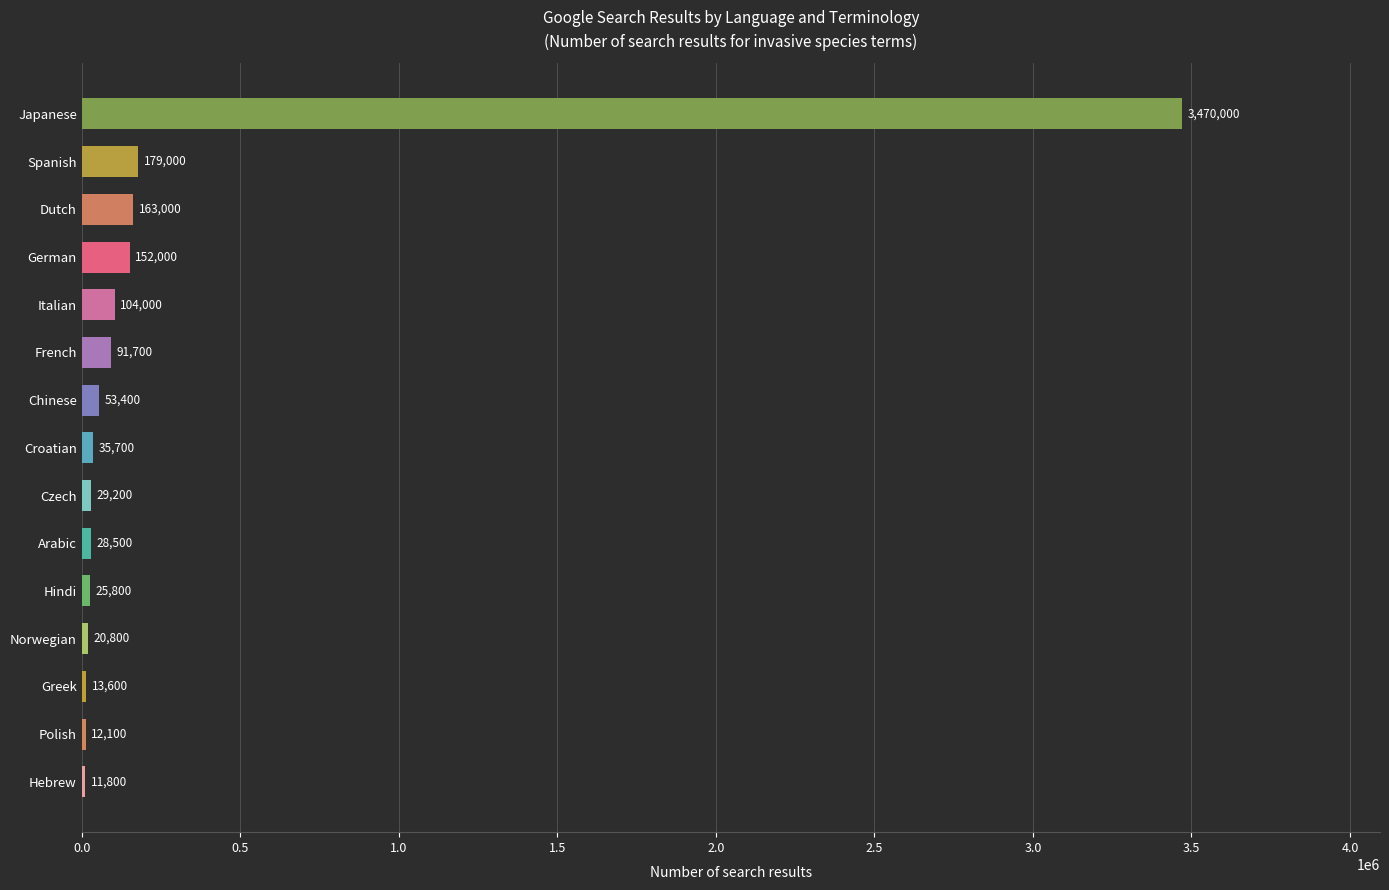

Is it true that the value at Japanese is 2081793?

False